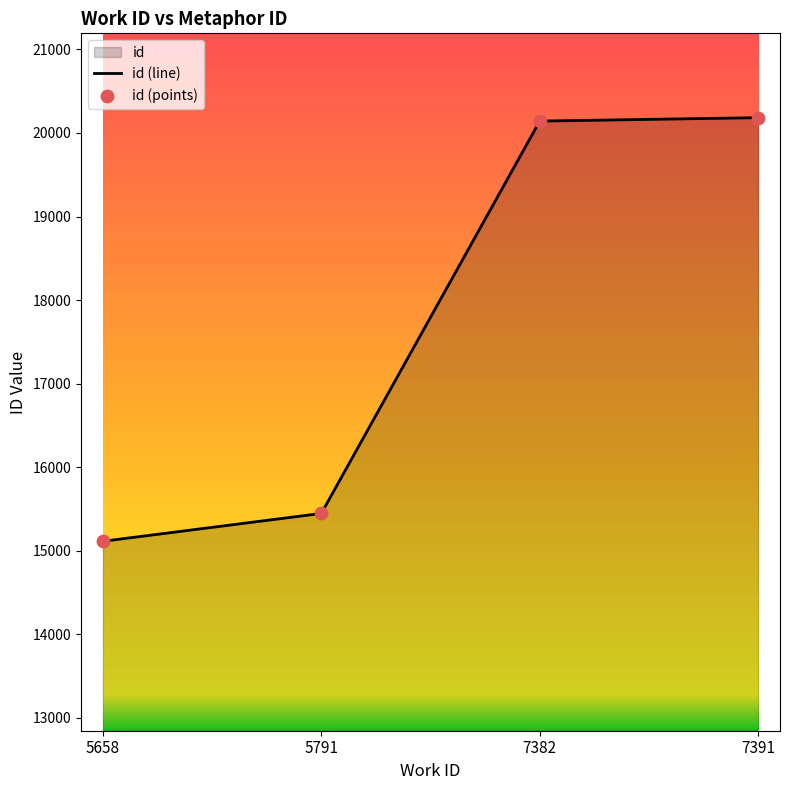

Between 5791 and 7391, which is larger?

7391